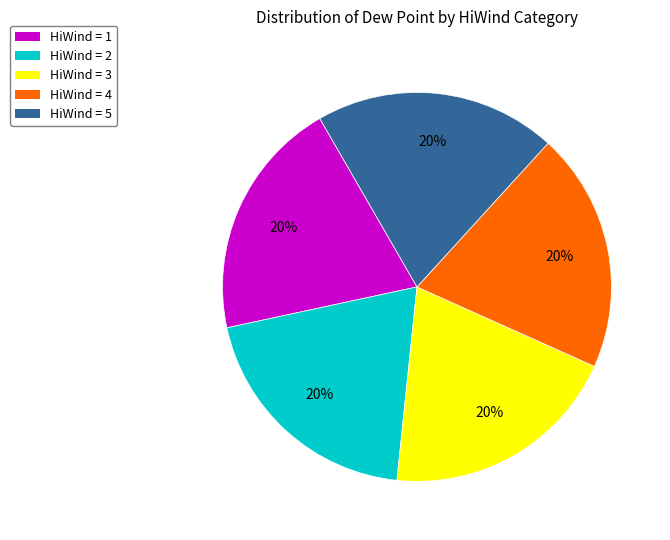

The HiWind = 2 slice represents 20% of the pie. True or false?

True